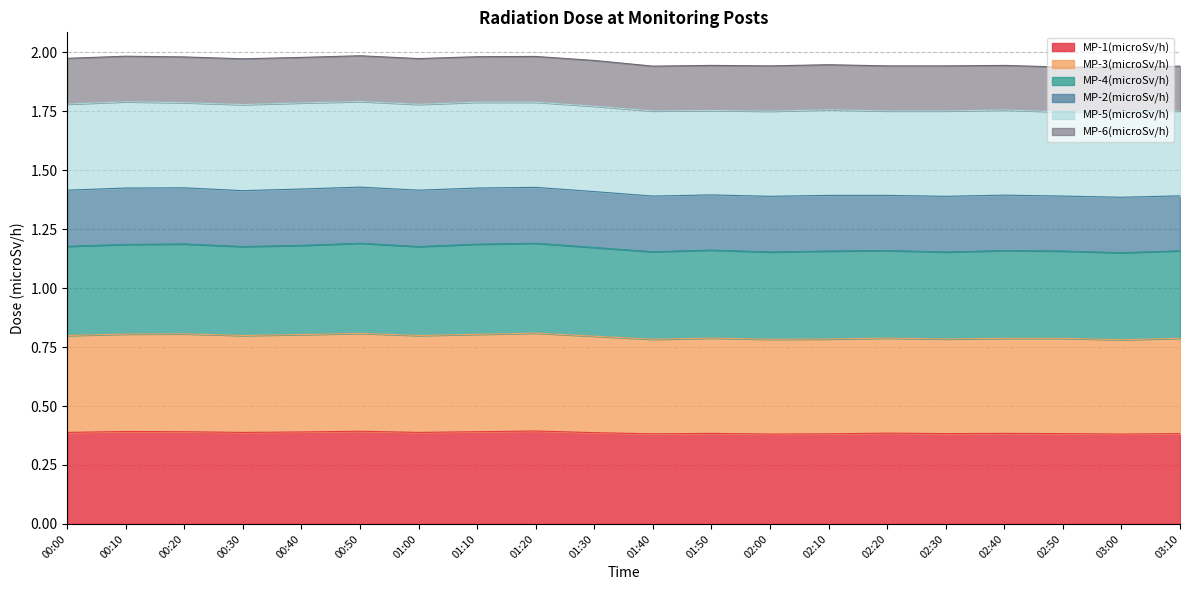

Which series has the largest range (max minus min)?

MP-4(microSv/h)